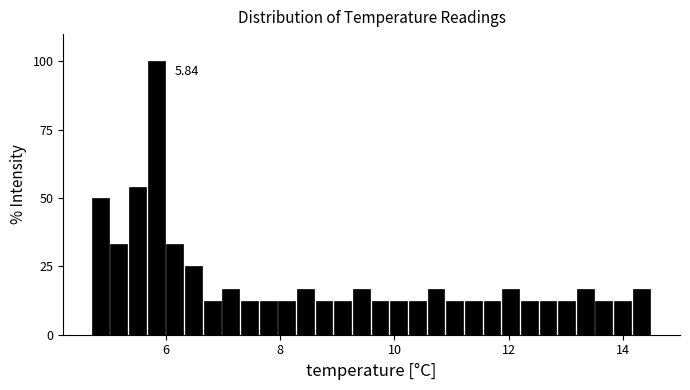

Around what value on the x-axis is the tallest bar? Give the approximate position of its centre, as read against the axis.

5.8